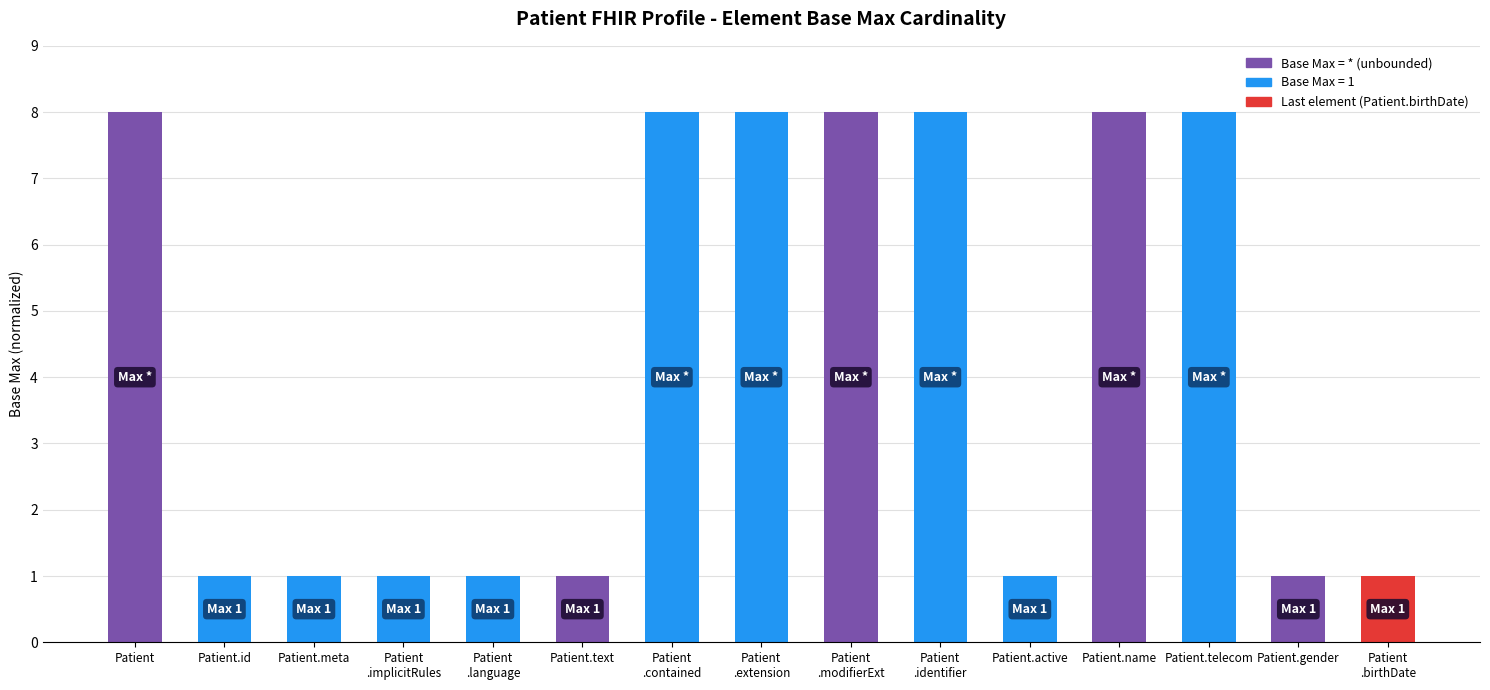

Approximately how many times larger is the value at Patient
.extension compared to Patient.name?

1.0